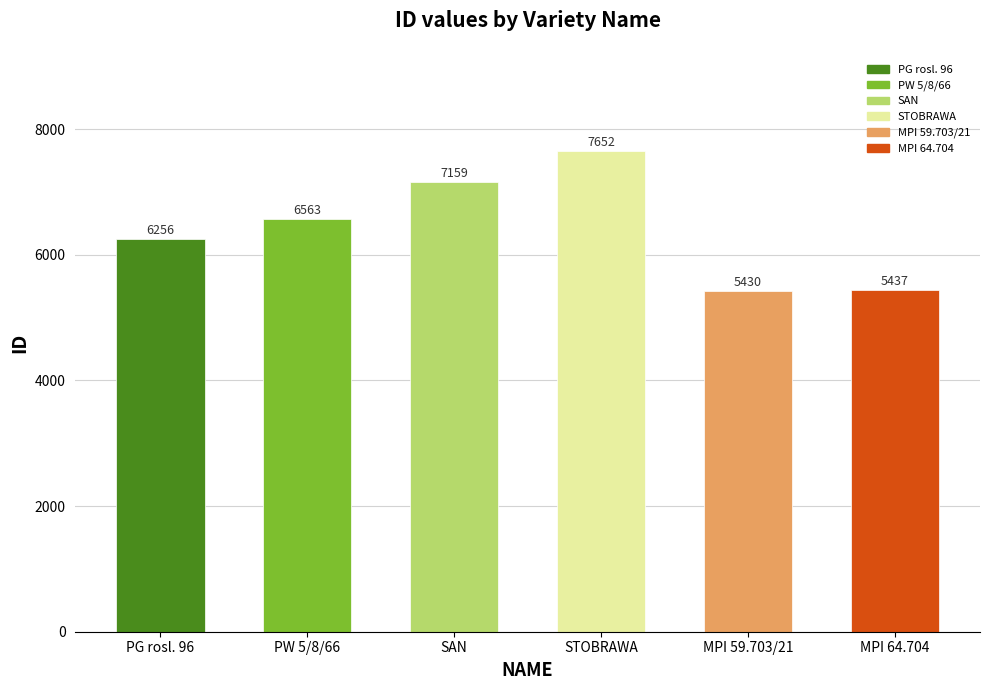

Reading left to right, transcribe all the data shown in this chart.

6256	6563	7159	7652	5430	5437